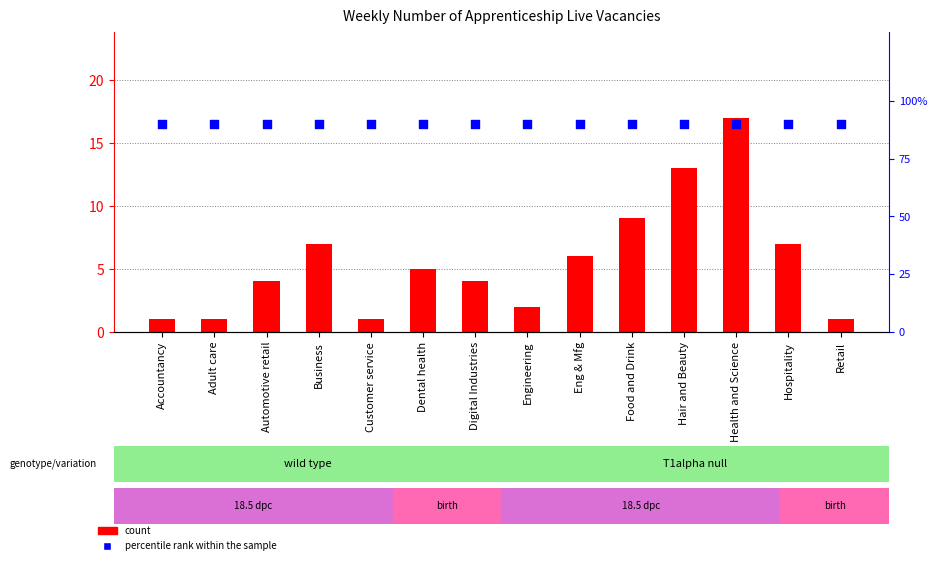

Which series has the largest total across all categories?

percentile rank within the sample